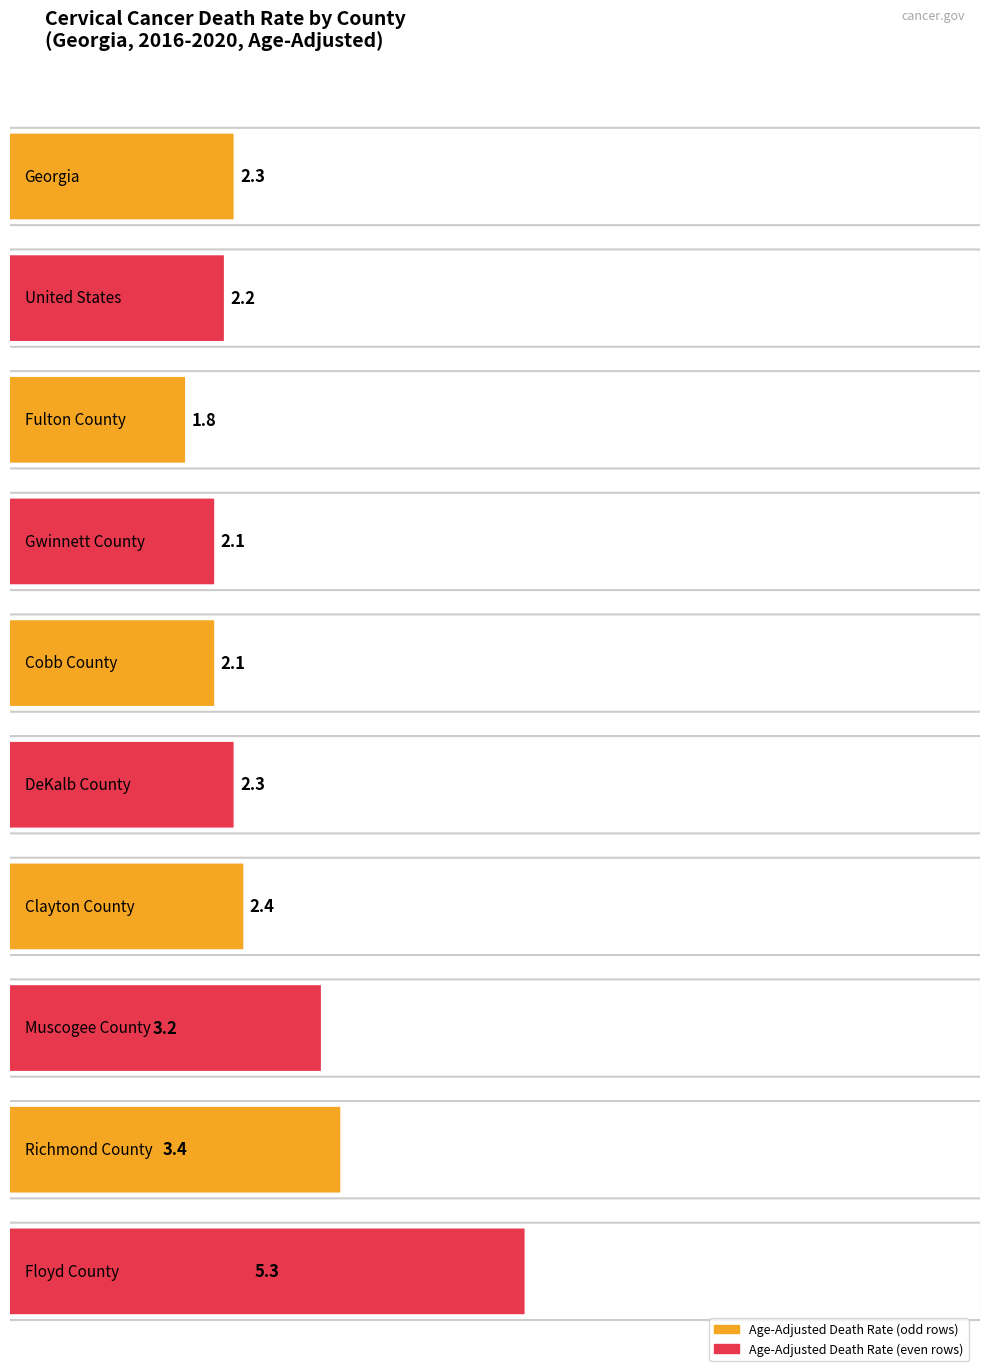

Does the chart contain stacked bars?

No